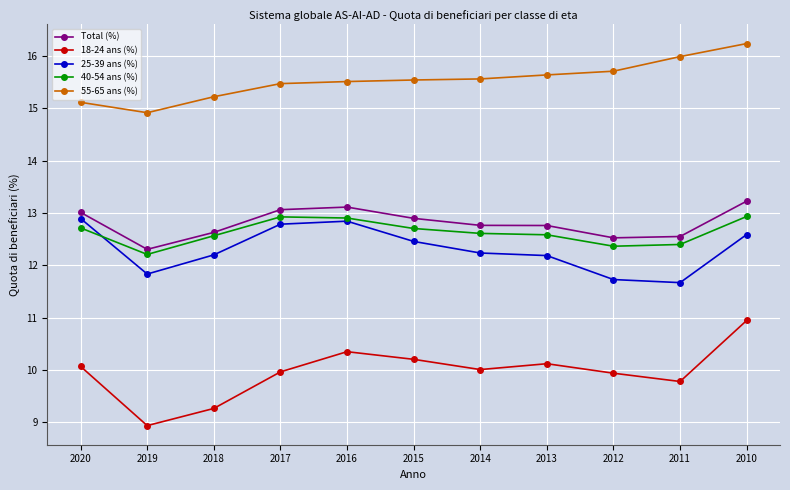

How many data points in 55-65 ans (%) are less than 15?

1